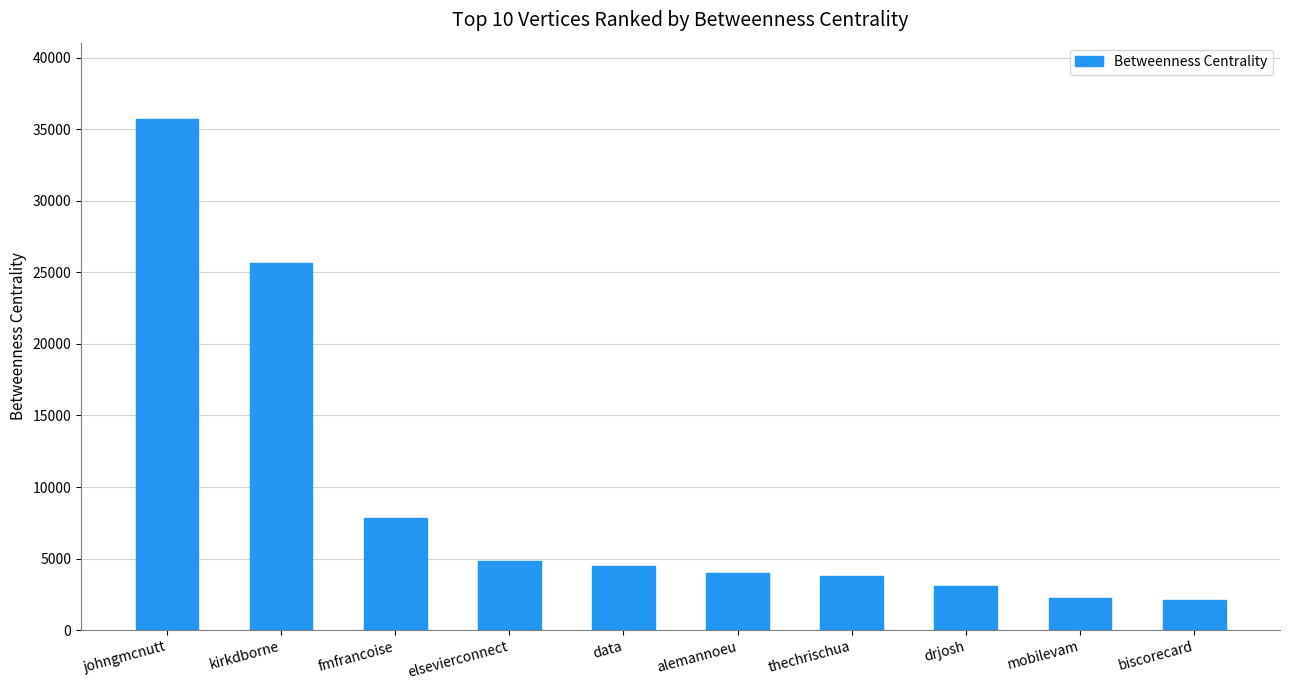

True or false: the data shows 33358.3 at kirkdborne.

False